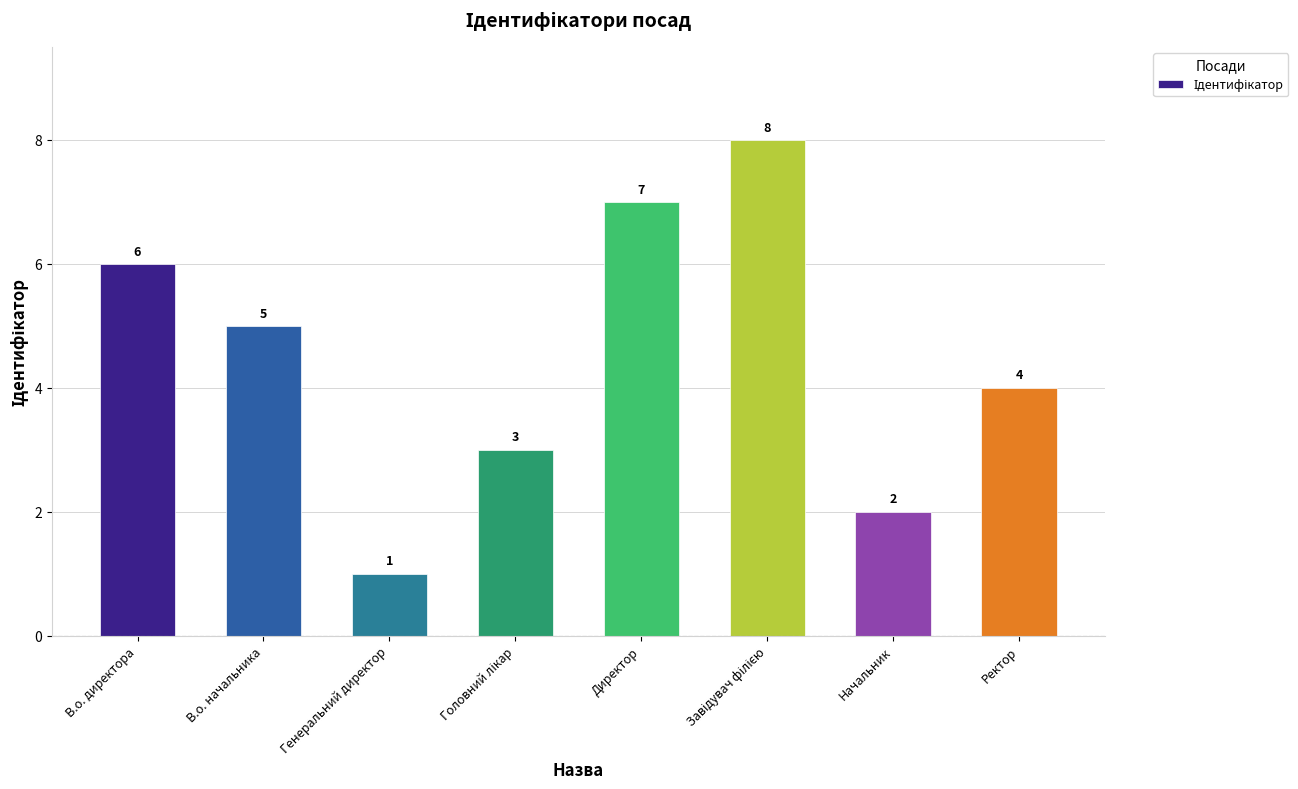

How many bars are there in total?

8